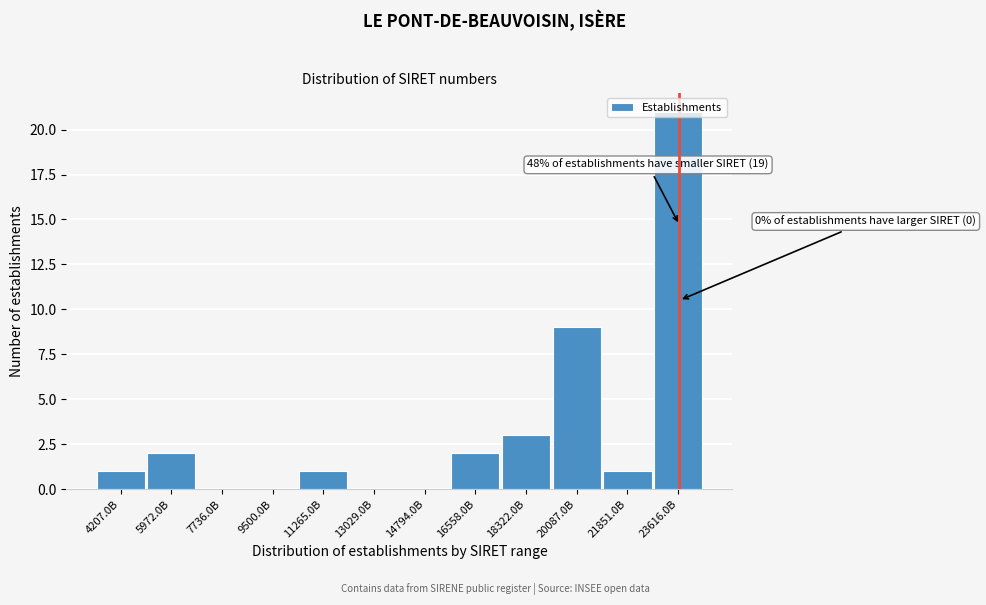

Which has a higher value, 13029.0B or 20087.0B?

20087.0B